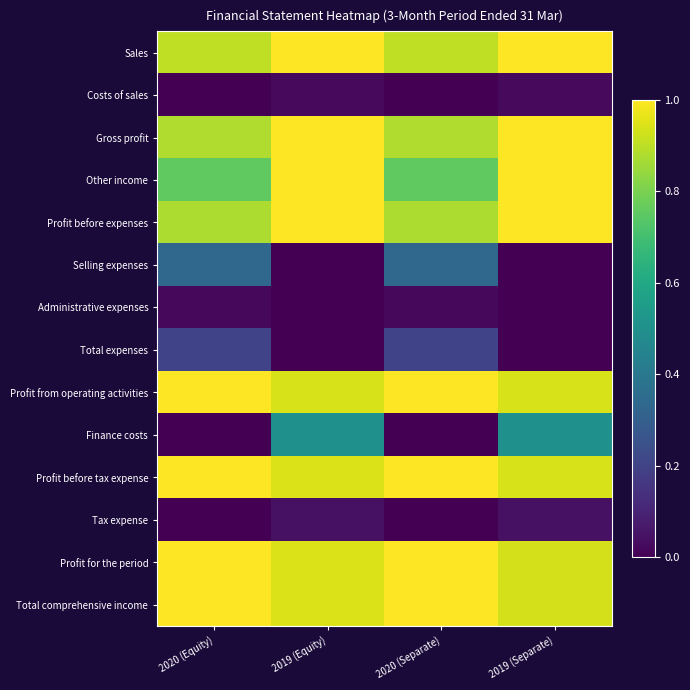

Reading left to right, transcribe all the data shown in this chart.

Sales: 2020 (Equity)=0.9	2019 (Equity)=1.0	2020 (Separate)=0.9	2019 (Separate)=1.0
Costs of sales: 2020 (Equity)=0.0	2019 (Equity)=0.0	2020 (Separate)=0.0	2019 (Separate)=0.0
Gross profit: 2020 (Equity)=0.9	2019 (Equity)=1.0	2020 (Separate)=0.9	2019 (Separate)=1.0
Other income: 2020 (Equity)=0.8	2019 (Equity)=1.0	2020 (Separate)=0.8	2019 (Separate)=1.0
Profit before expenses: 2020 (Equity)=0.9	2019 (Equity)=1.0	2020 (Separate)=0.9	2019 (Separate)=1.0
Selling expenses: 2020 (Equity)=0.3	2019 (Equity)=0.0	2020 (Separate)=0.3	2019 (Separate)=0.0
Administrative expenses: 2020 (Equity)=0.0	2019 (Equity)=0.0	2020 (Separate)=0.0	2019 (Separate)=0.0
Total expenses: 2020 (Equity)=0.2	2019 (Equity)=0.0	2020 (Separate)=0.2	2019 (Separate)=0.0
Profit from operating activities: 2020 (Equity)=1.0	2019 (Equity)=0.9	2020 (Separate)=1.0	2019 (Separate)=0.9
Finance costs: 2020 (Equity)=0.0	2019 (Equity)=0.5	2020 (Separate)=0.0	2019 (Separate)=0.5
Profit before tax expense: 2020 (Equity)=1.0	2019 (Equity)=0.9	2020 (Separate)=1.0	2019 (Separate)=0.9
Tax expense: 2020 (Equity)=0.0	2019 (Equity)=0.0	2020 (Separate)=0.0	2019 (Separate)=0.0
Profit for the period: 2020 (Equity)=1.0	2019 (Equity)=0.9	2020 (Separate)=1.0	2019 (Separate)=0.9
Total comprehensive income: 2020 (Equity)=1.0	2019 (Equity)=0.9	2020 (Separate)=1.0	2019 (Separate)=0.9